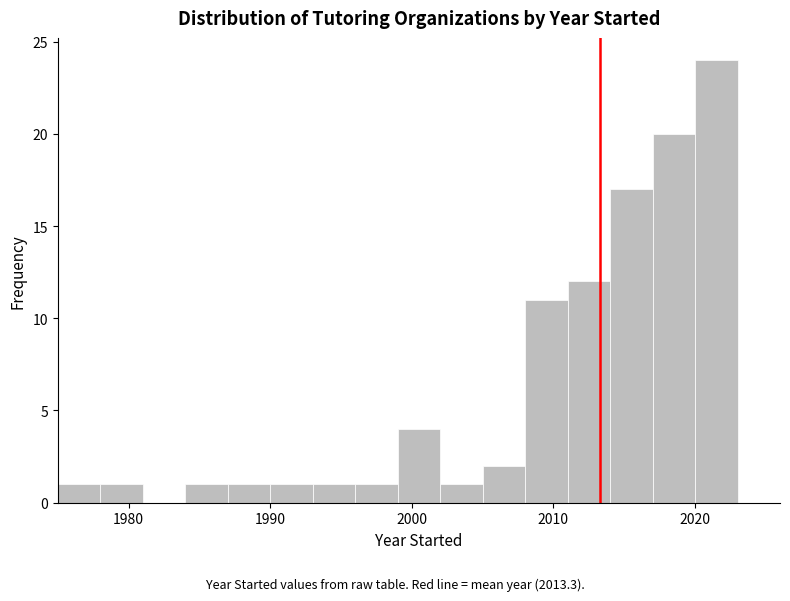

Around what value on the x-axis is the tallest bar? Give the approximate position of its centre, as read against the axis.

2022